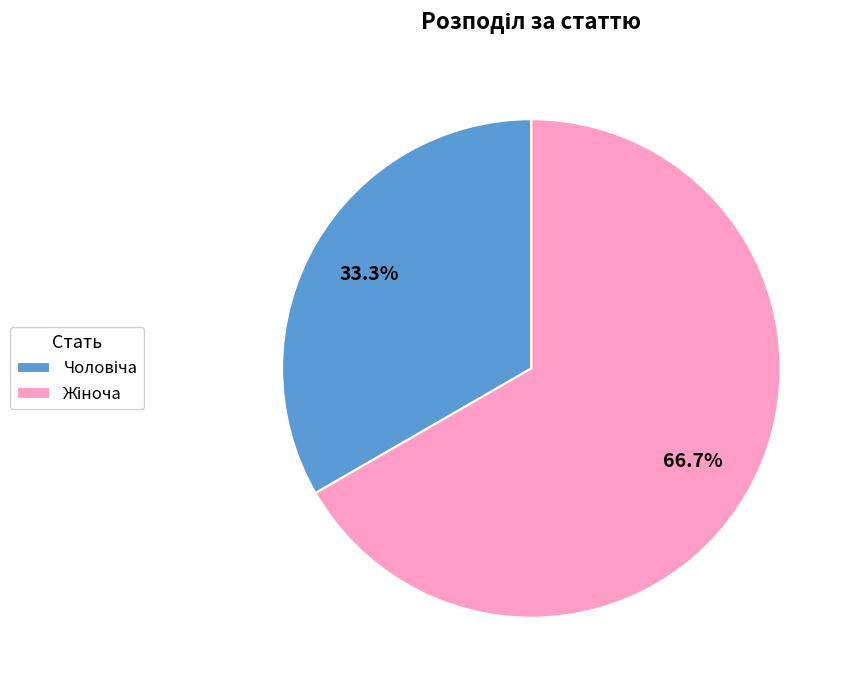

Is there a majority slice in this chart?

Yes